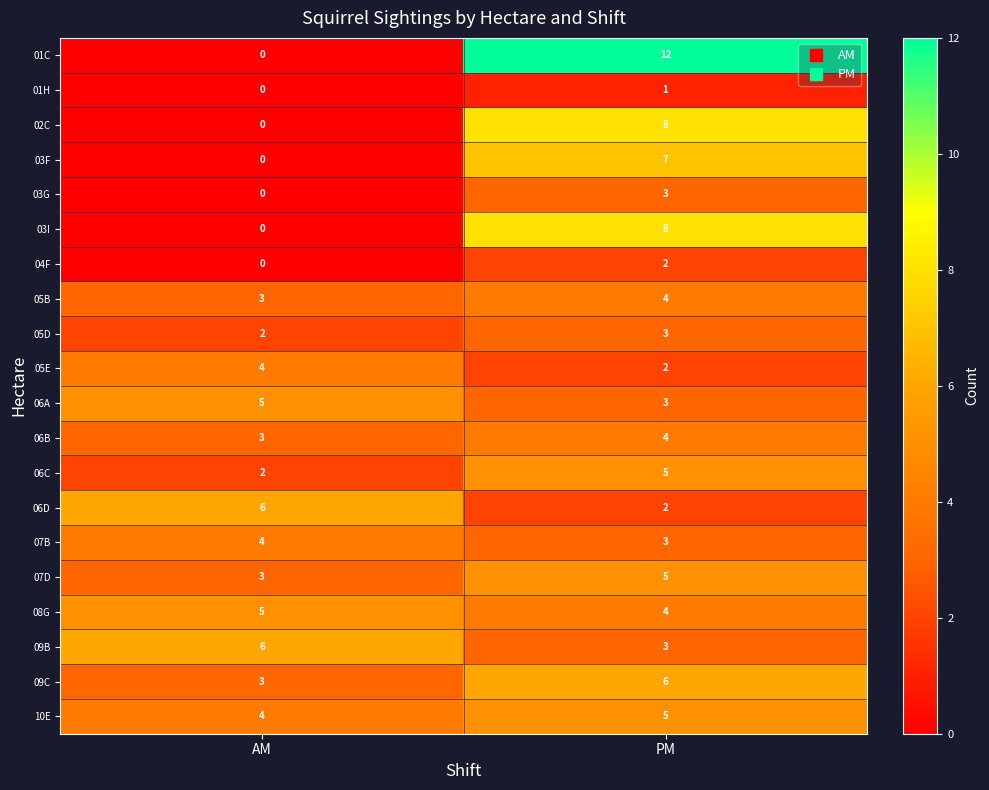

True or false: 05D has a value of 2 at AM.

True